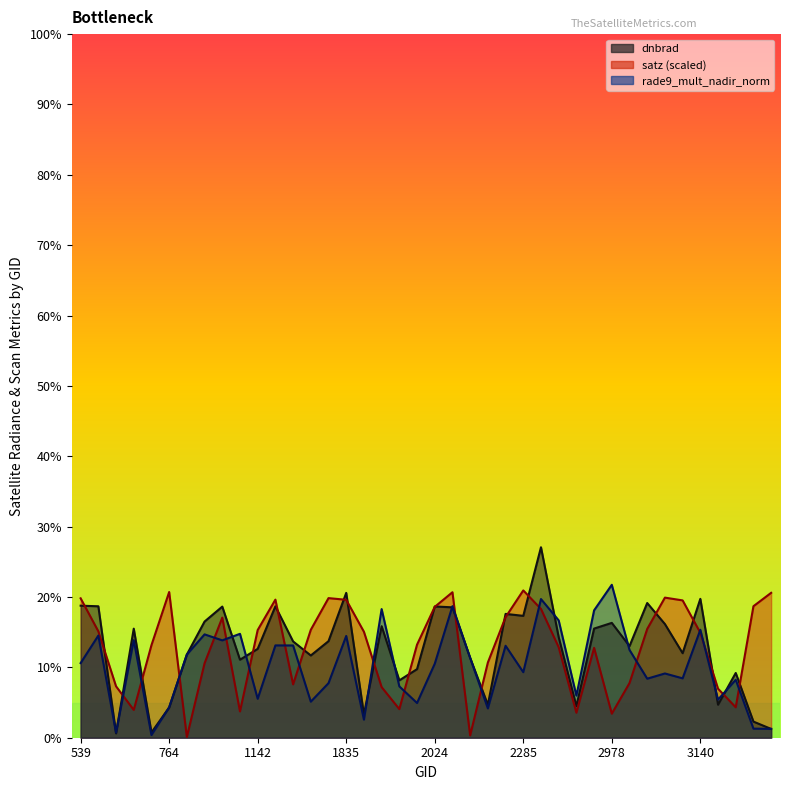

What is the lowest value of the satz series?

0.1